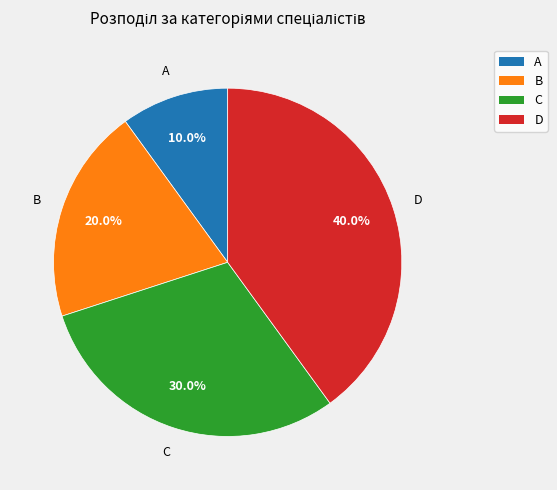

Is there a majority slice in this chart?

No